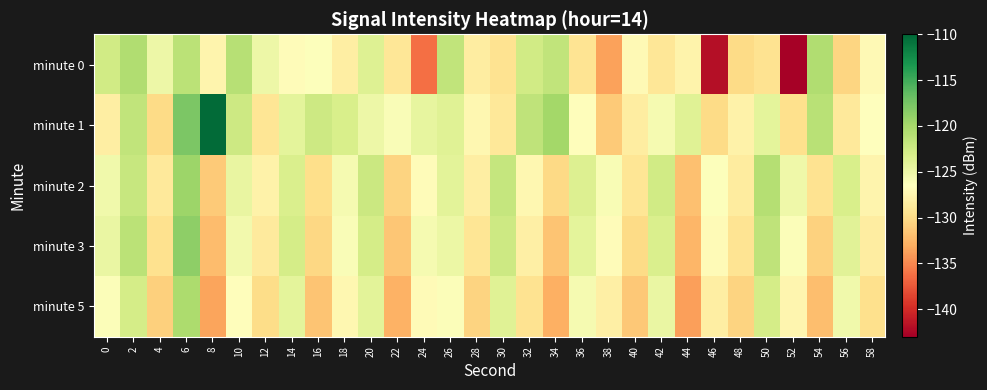

What is the smallest value displayed?

-142.8